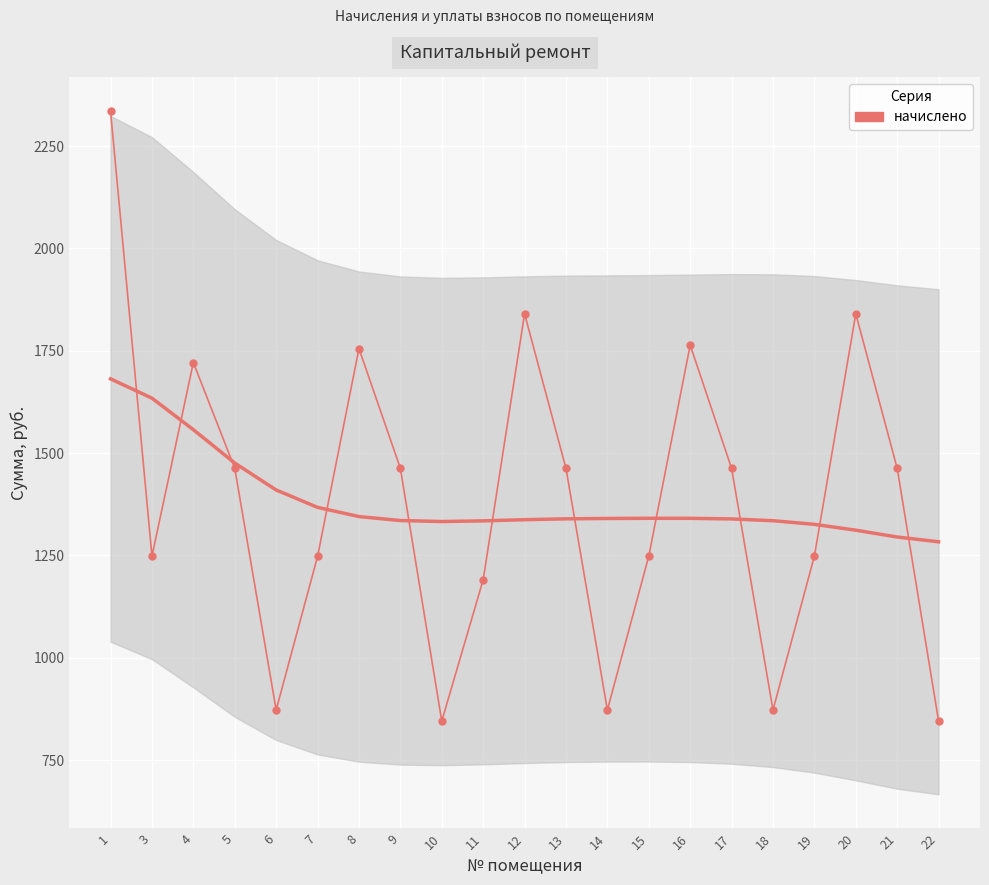

Which label corresponds to the largest value in the chart?

1